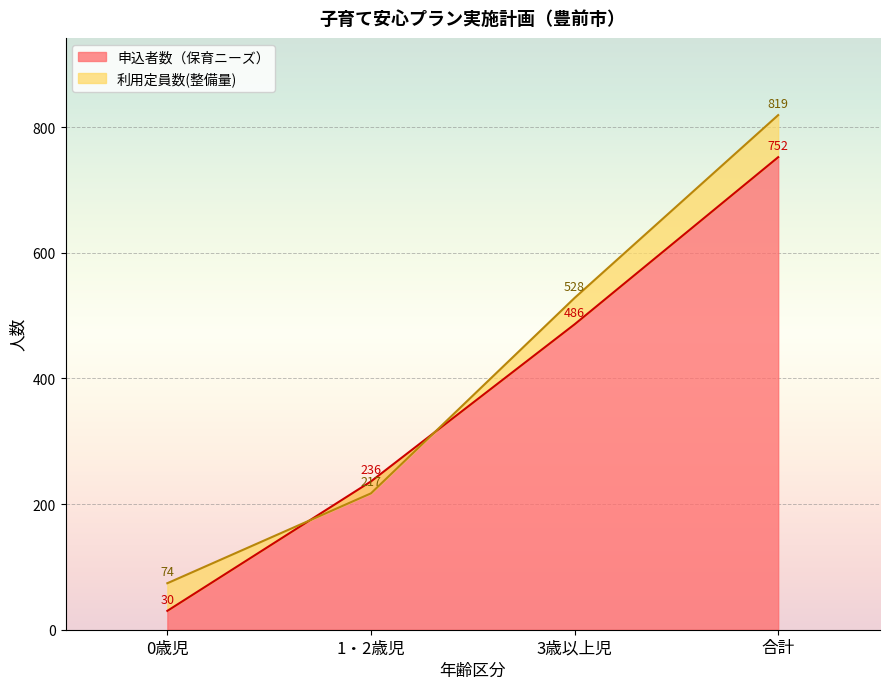

What is the minimum value shown in the chart?

30